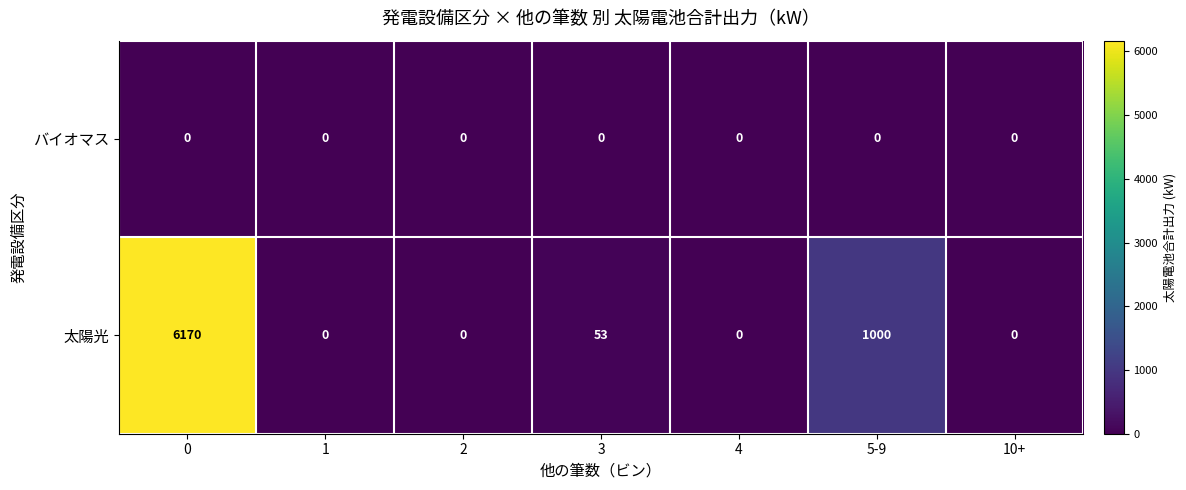

Rank the series by their maximum value, from highest to lowest.

太陽光, バイオマス